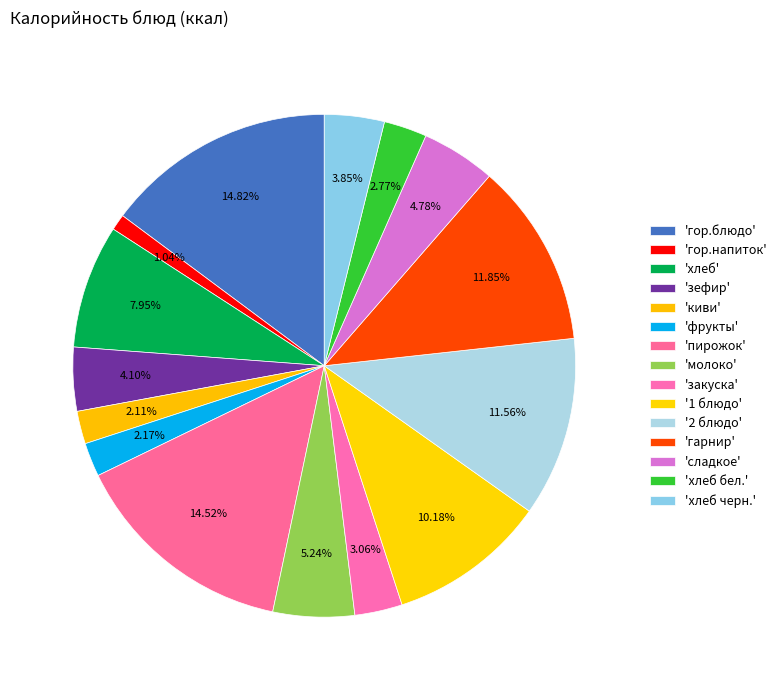

How many slices are in this pie chart?

15